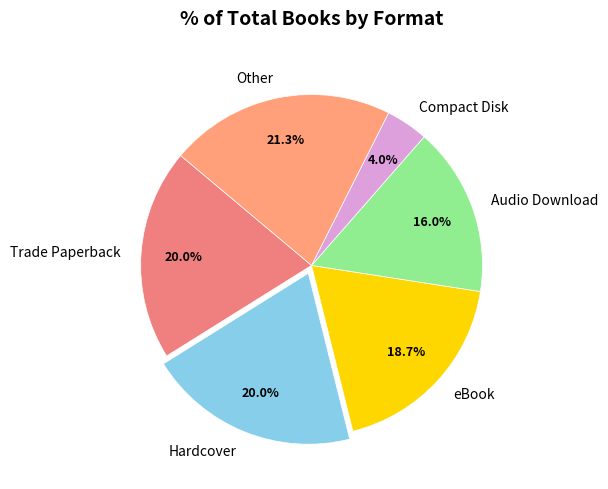

How many segments does this pie chart have?

6